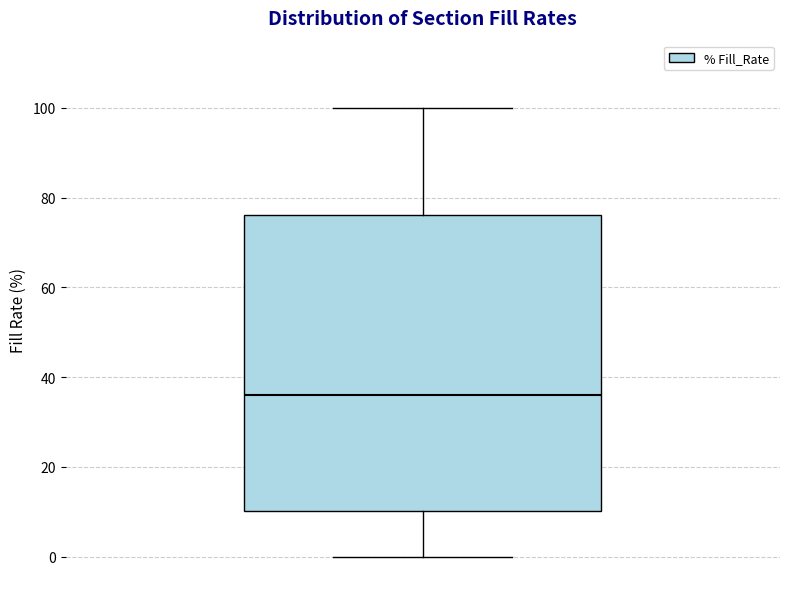

Where does the lower whisker of the box end on the y-axis? The values are not printed on the chart, so give them approximately, as read against the axis.

0